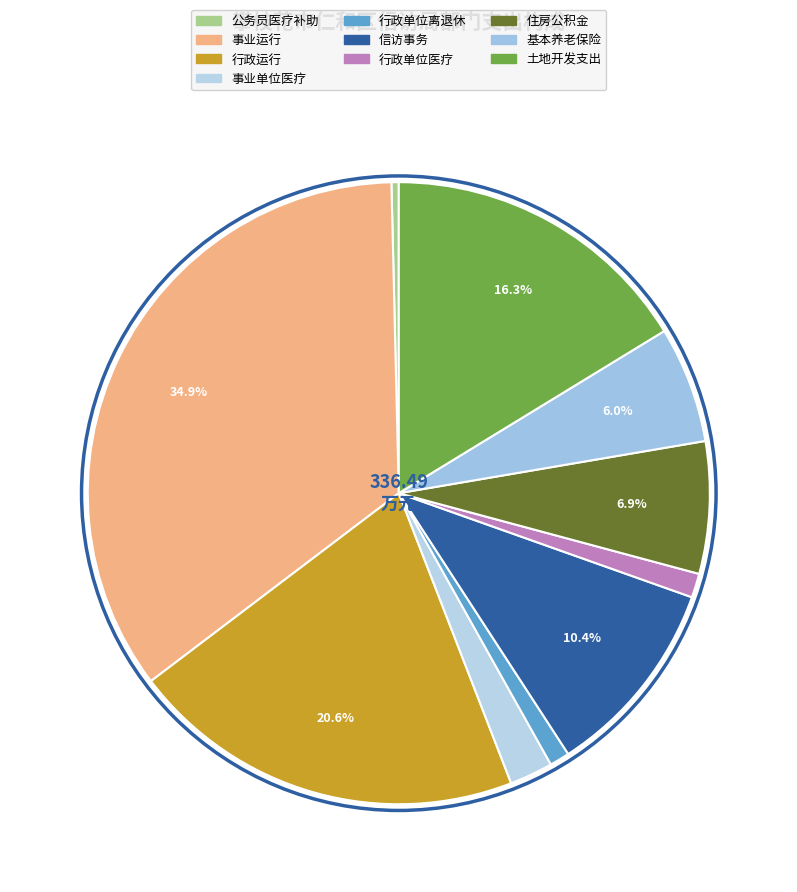

Approximately how many times larger is the value at 行政运行 compared to 公务员医疗补助?

54.0